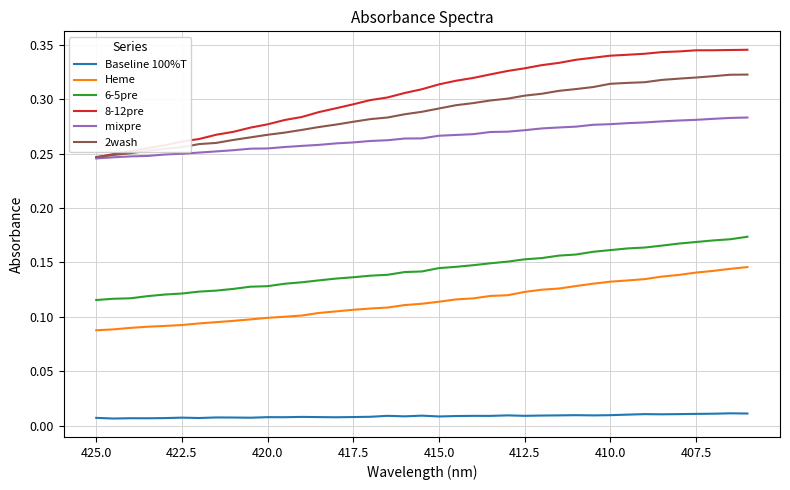

Which series has the largest range (max minus min)?

8-12pre